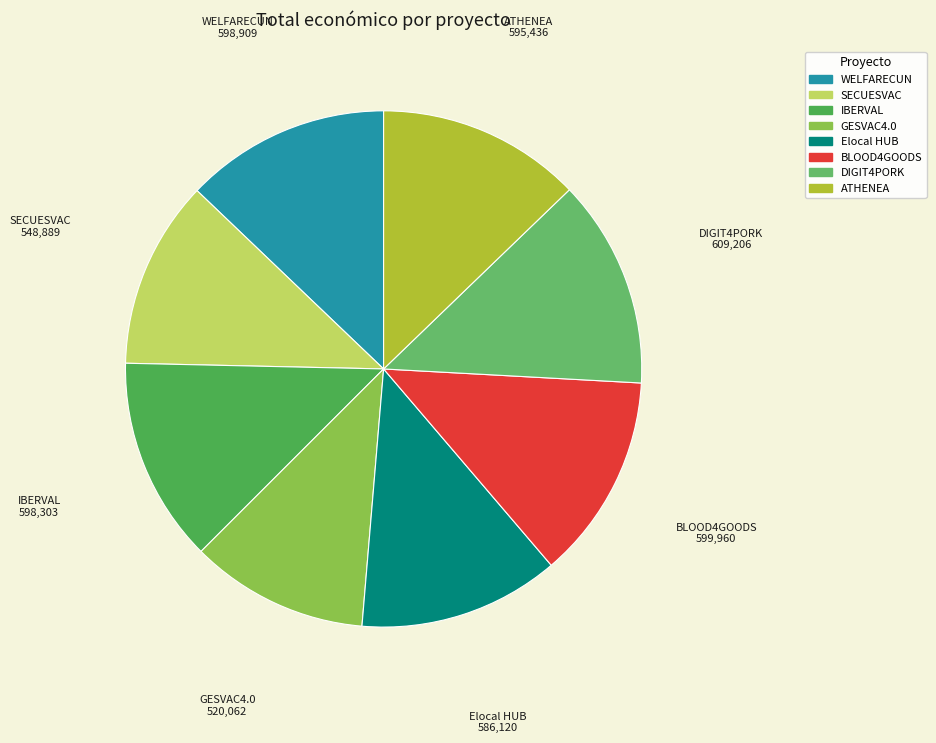

The IBERVAL slice represents 1% of the pie. True or false?

False